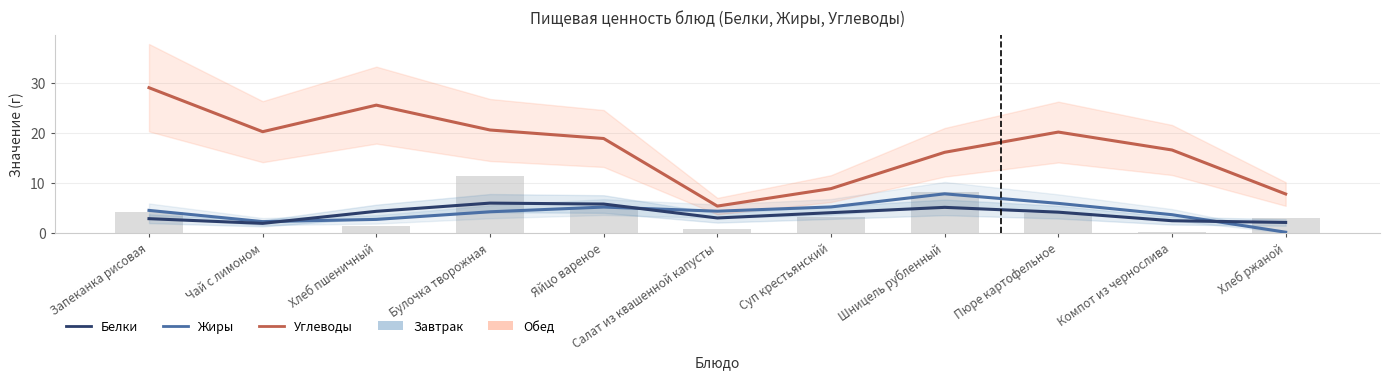

Read the Жиры value at Хлеб пшеничный.

2.8